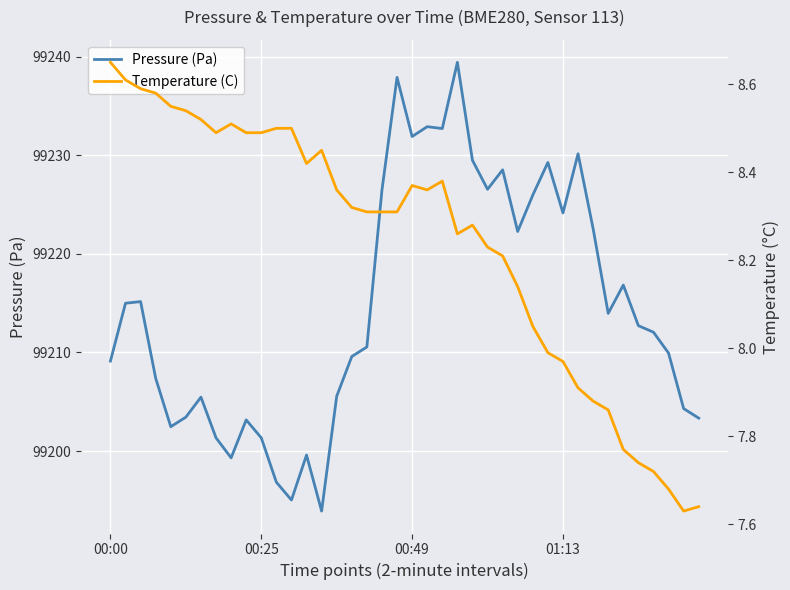

Rank the series by their maximum value, from lowest to highest.

Temperature (C), Pressure (Pa)